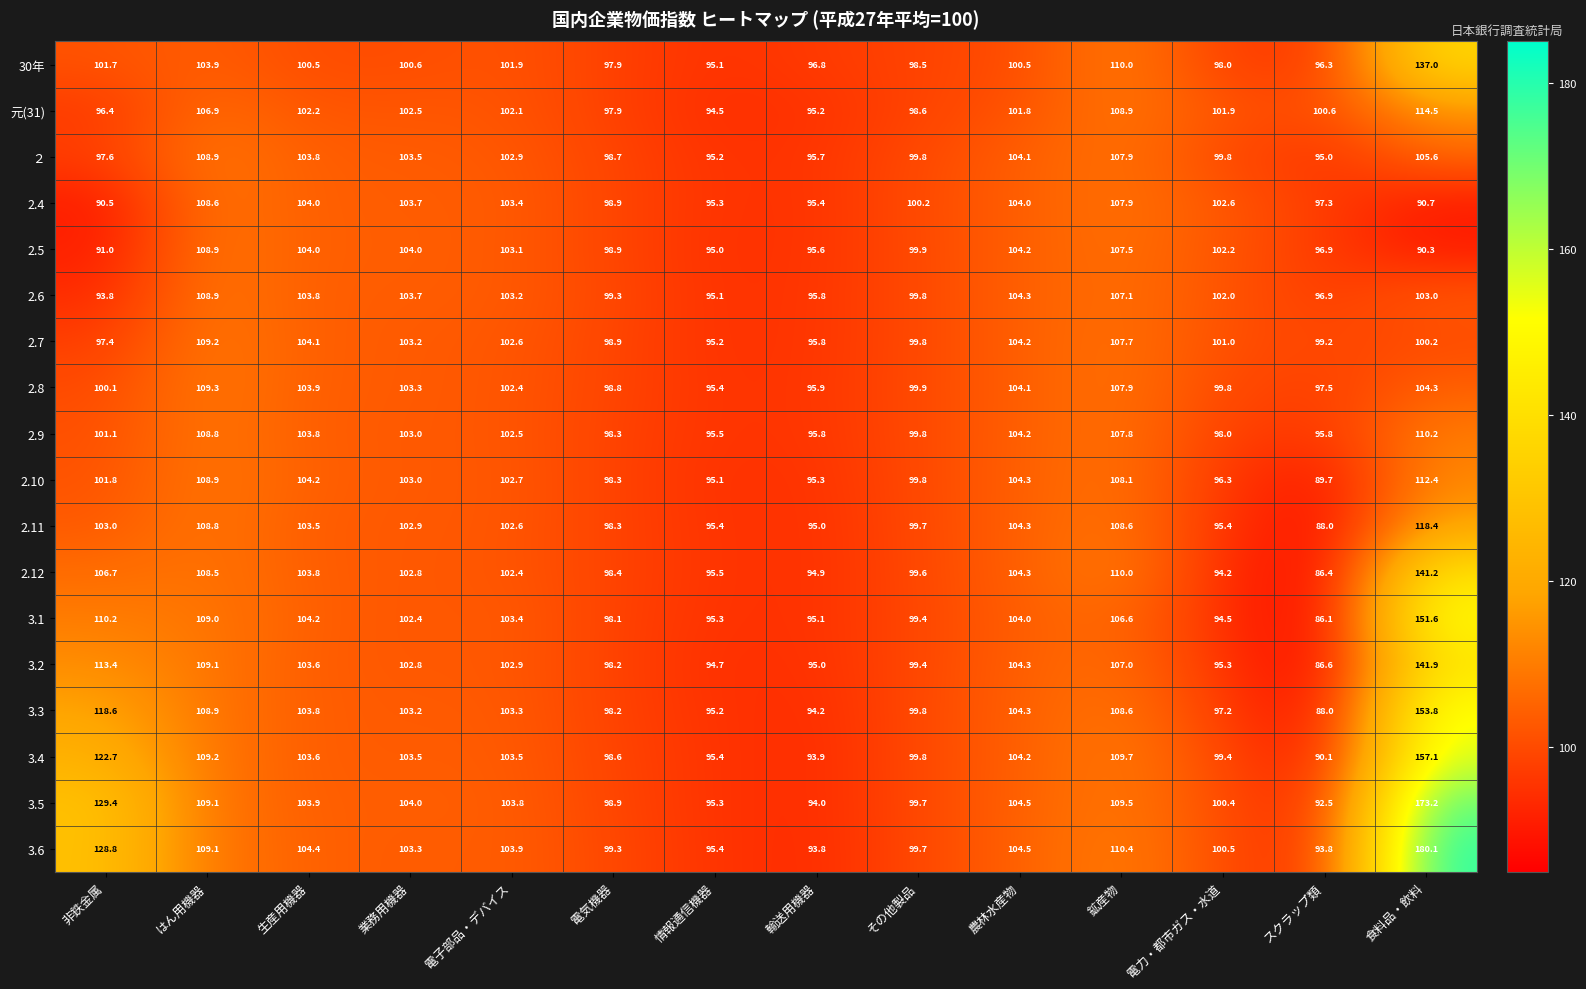

What is the spread (max minus min) of values at 非鉄金属?

38.9